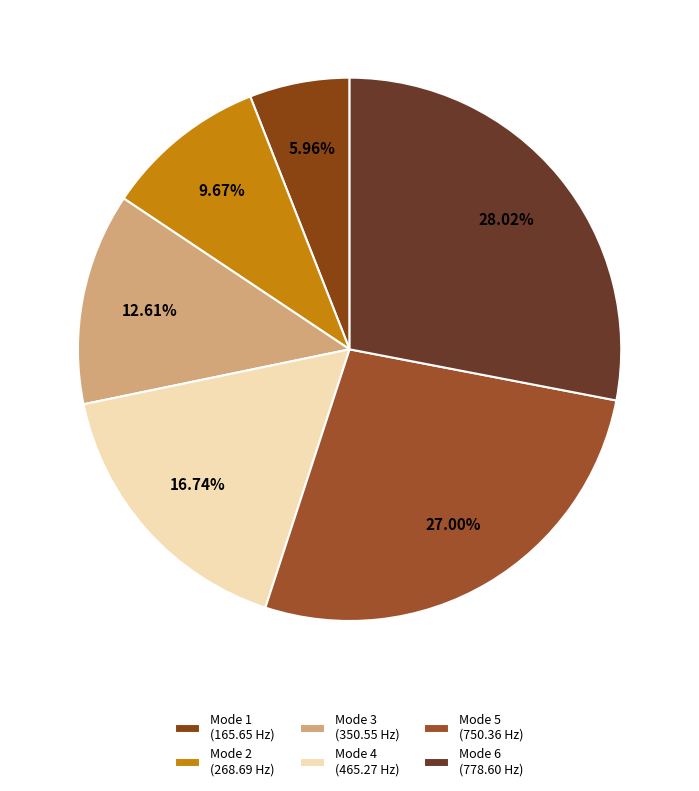

To the nearest percent, what is the difference between the largest and smallest slice percentages?

22%